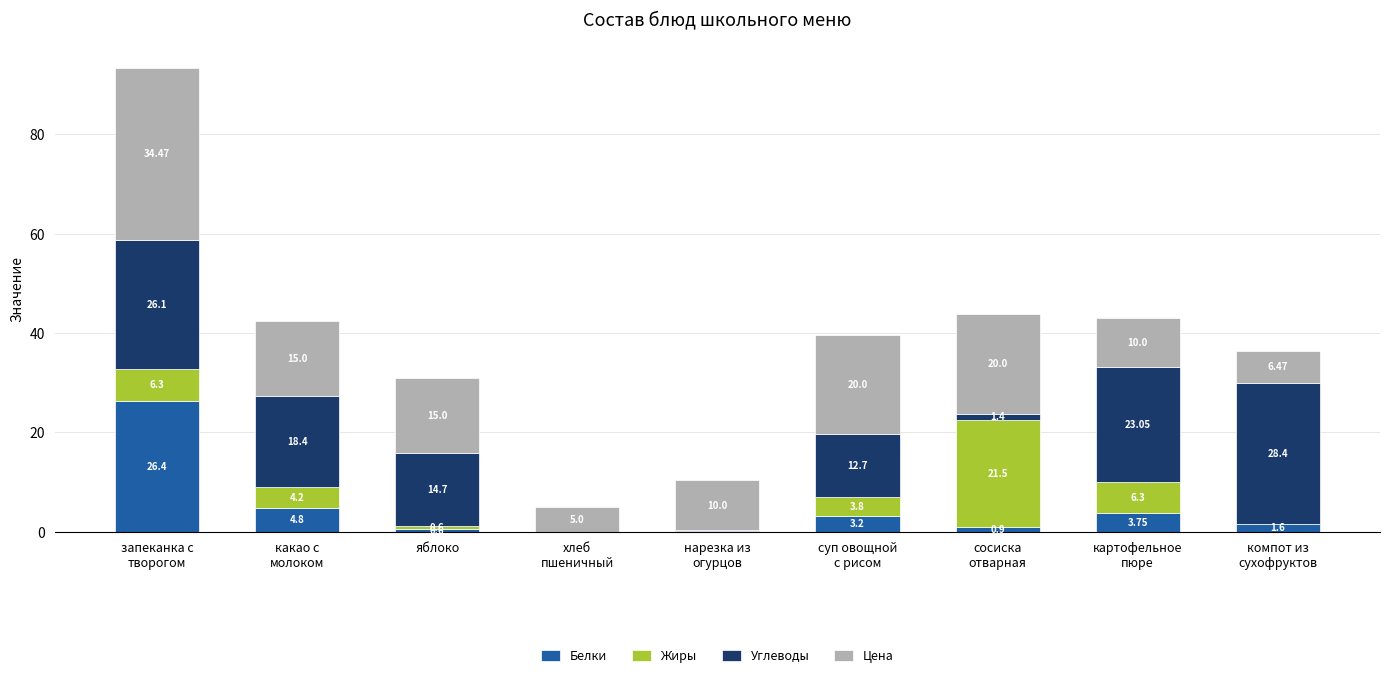

What are all the series names shown in the legend?

Белки, Жиры, Углеводы, Цена